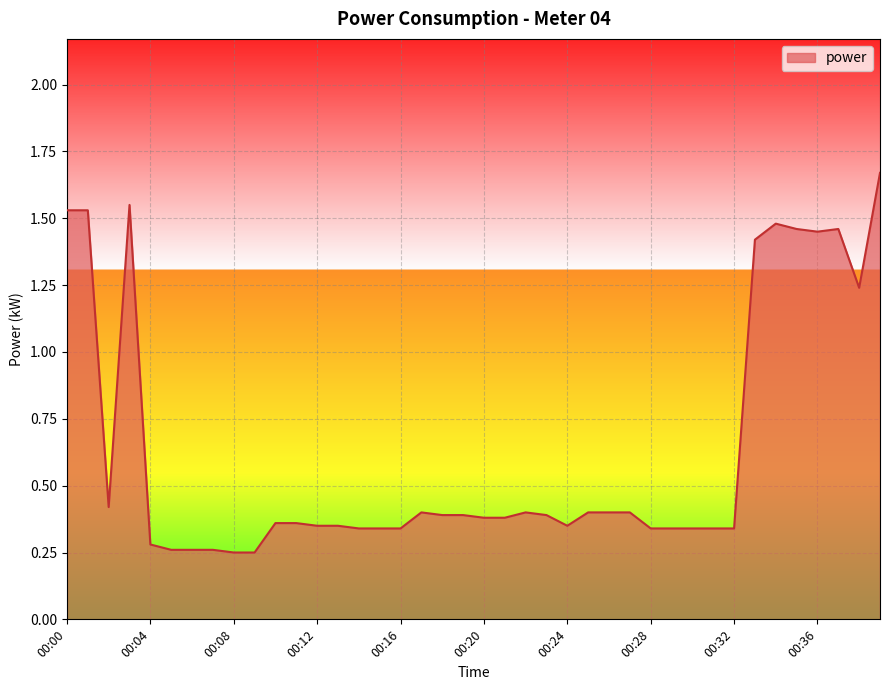

What is the greatest value displayed?

1.7